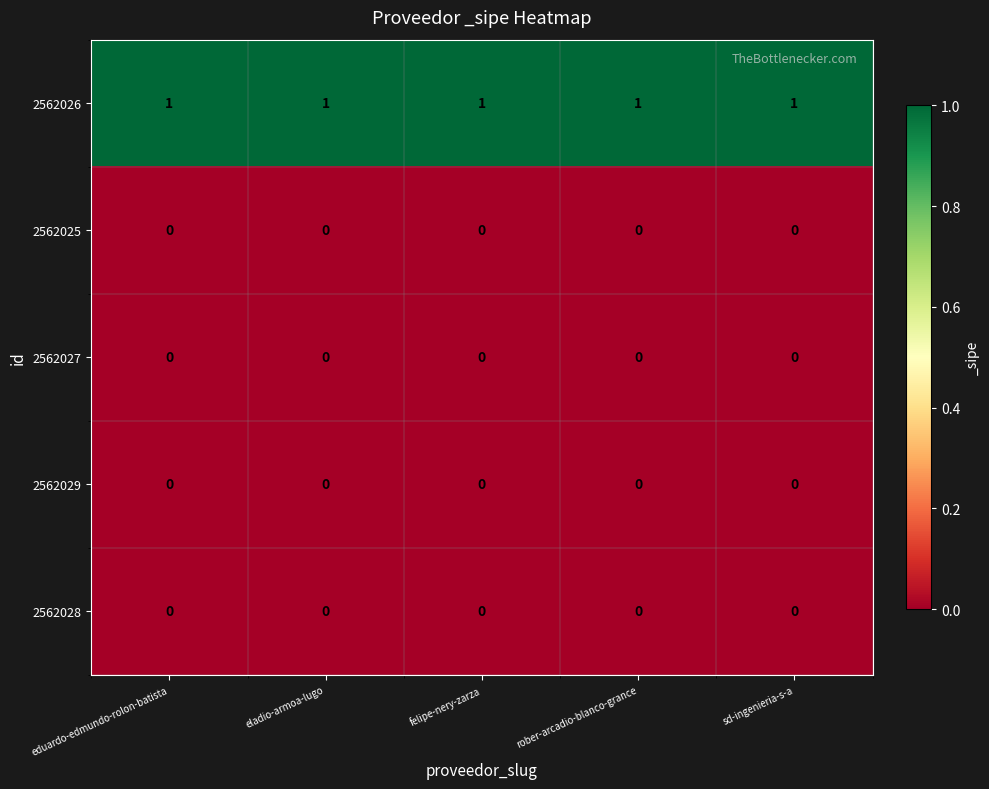

How many distinct data groups are displayed?

5